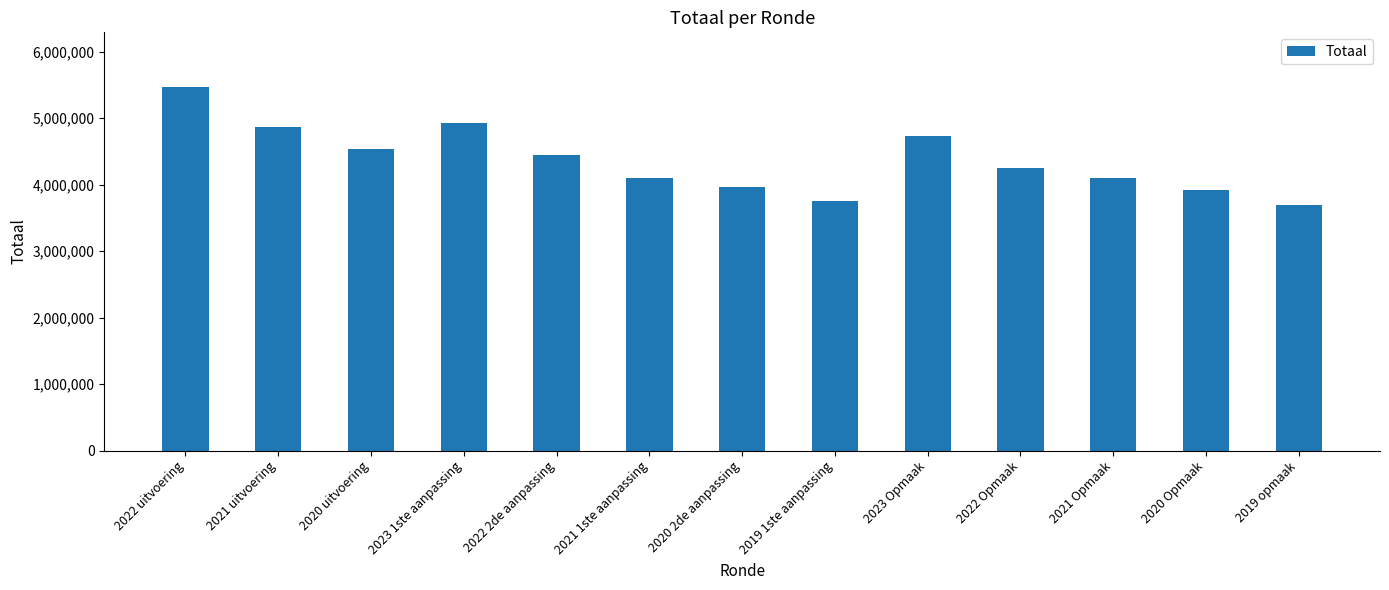

Which category has the lowest value across all series?

2019 opmaak